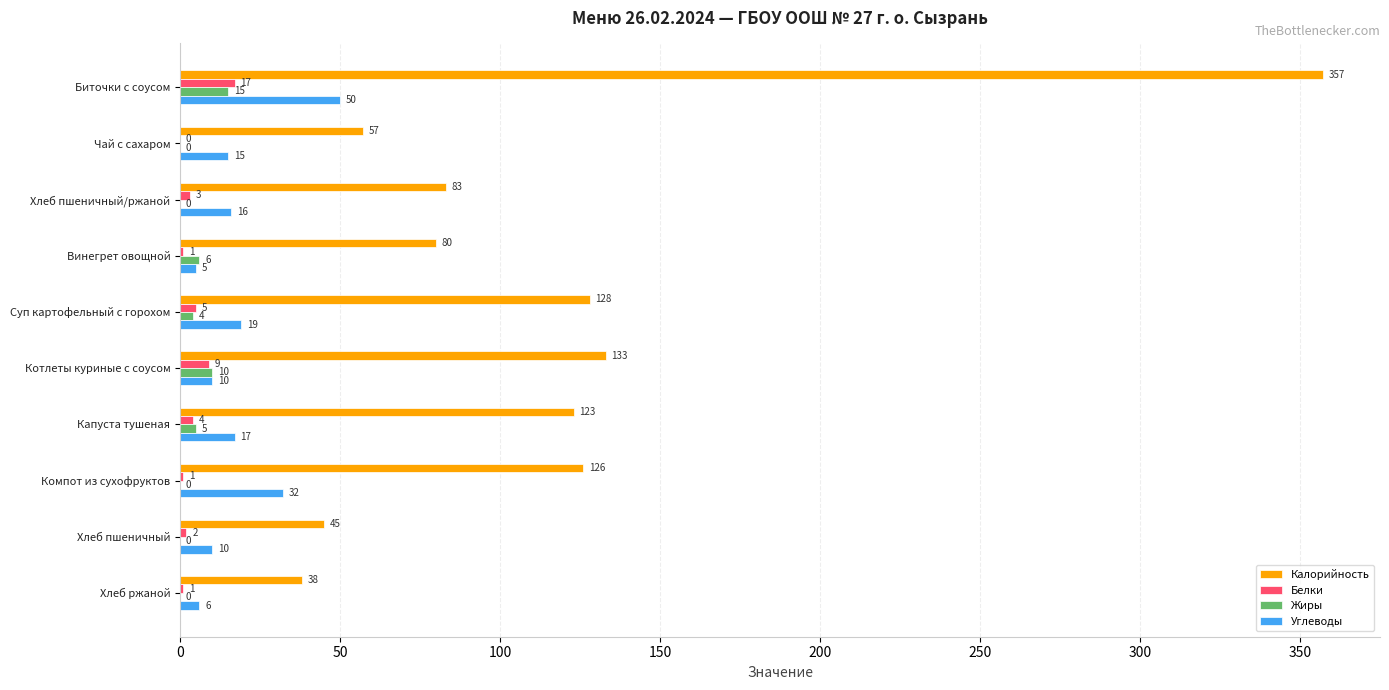

At which label is Жиры closest to 7?

Винегрет овощной